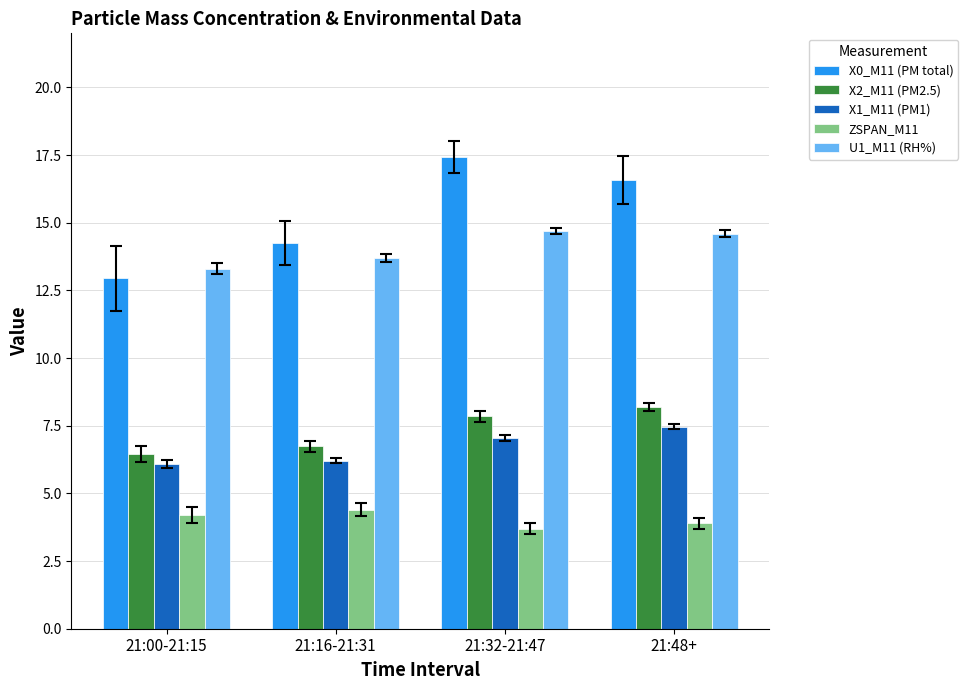

At which label does ZSPAN_M11 first exceed 4?

21:00-21:15